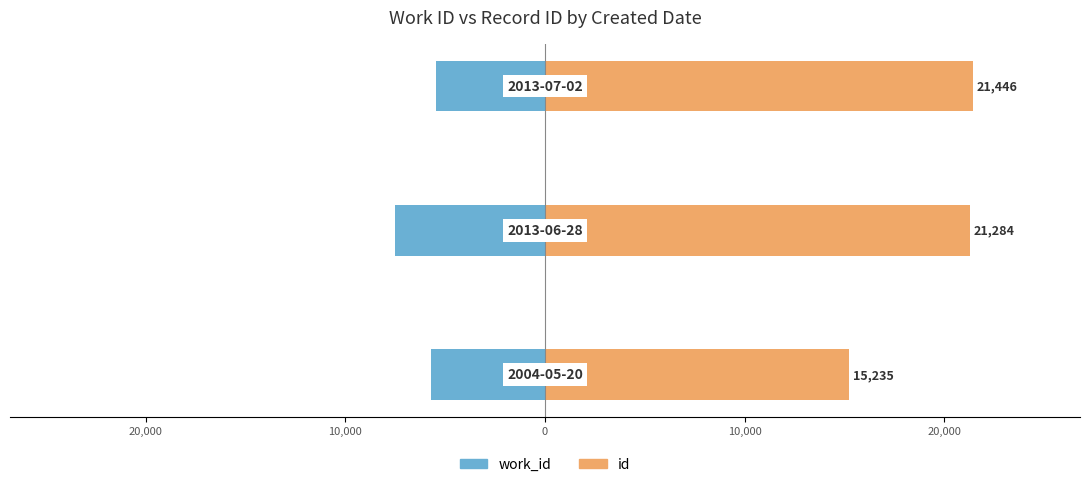

Reading left to right, extract all data points from this chart.

work_id: 30,000=-5709	20,000=-7492	10,000=-5476
id: 30,000=15235	20,000=21284	10,000=21446